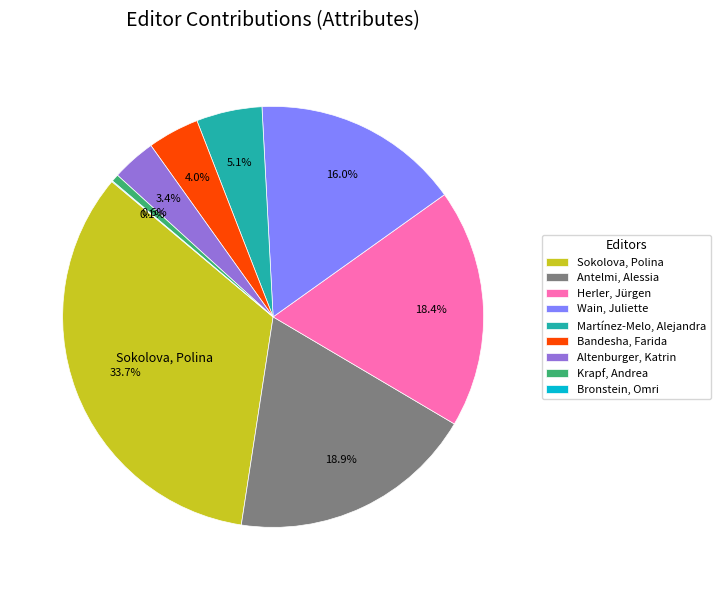

To the nearest percent, what is the difference between the largest and smallest slice percentages?

34%